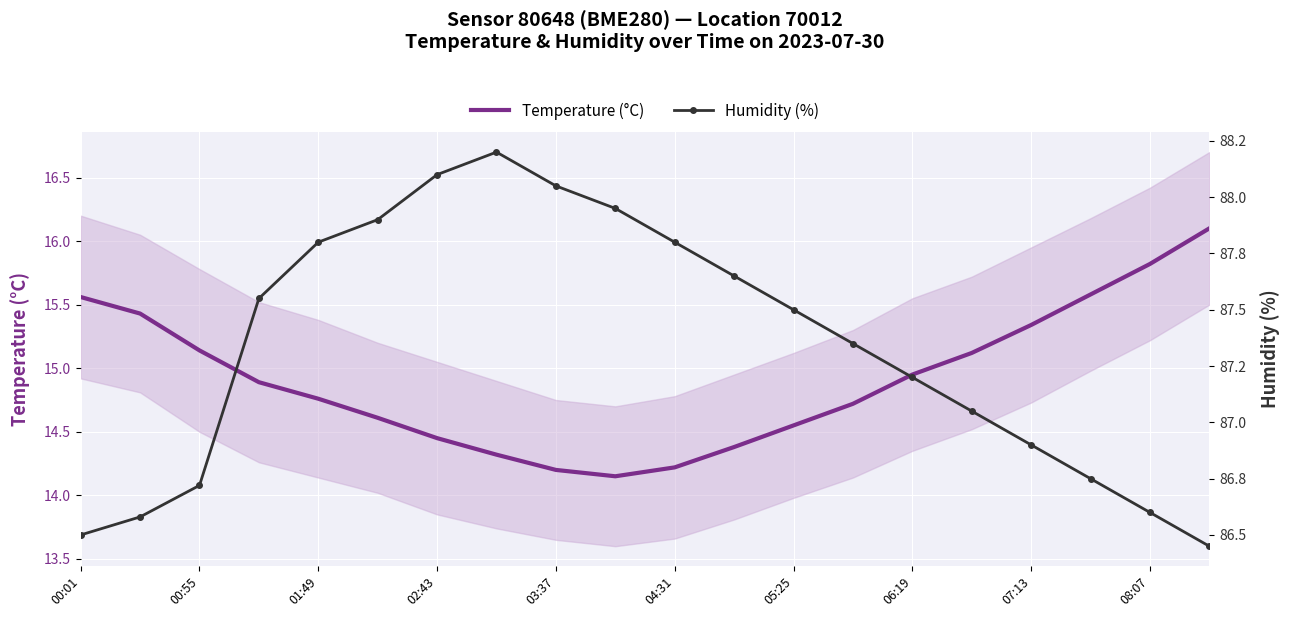

The Temperature (°C) series shows 21.8 at 08:07. True or false?

False